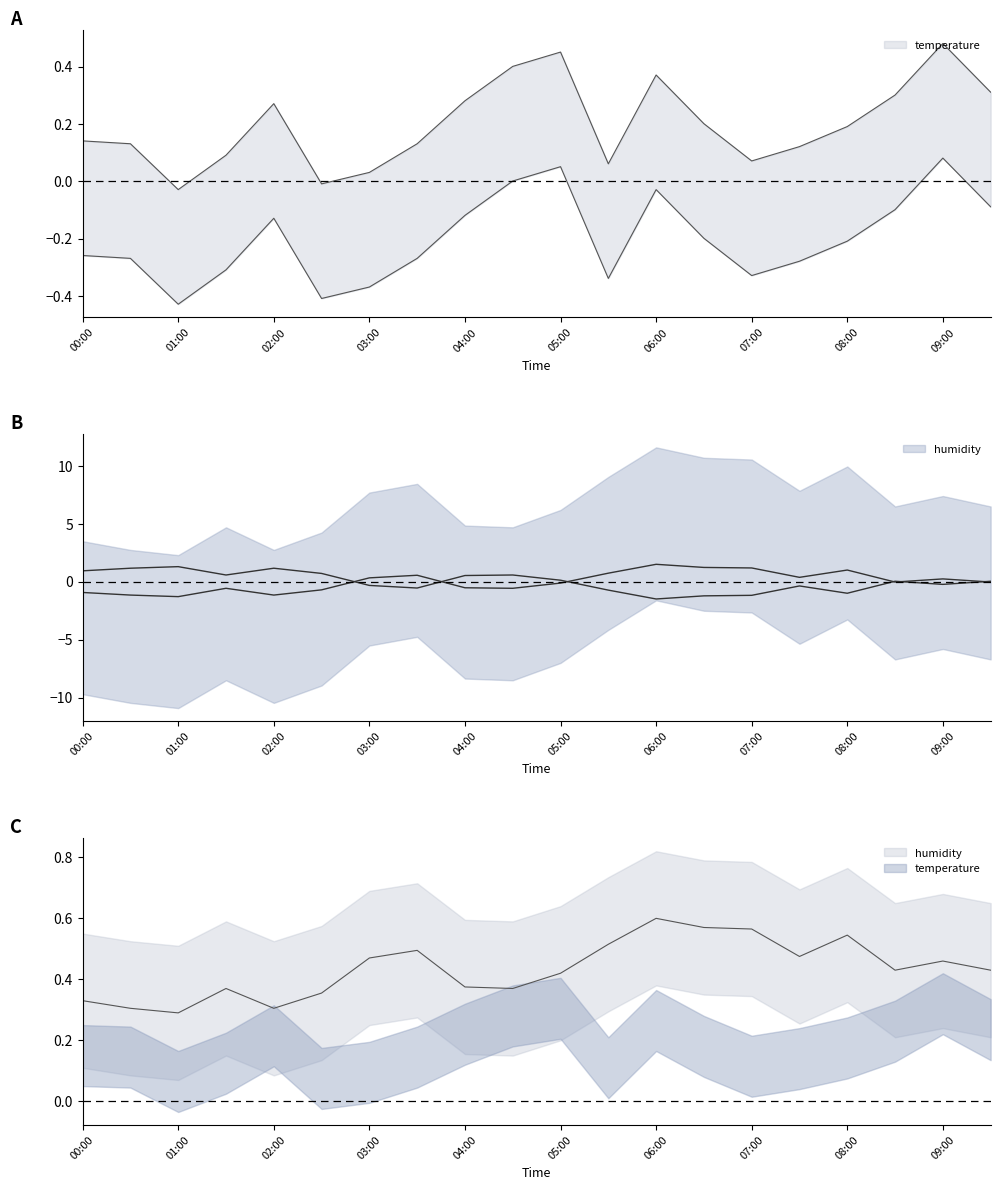

What is the sum of the temperature values at 04:30 and 03:00?

0.4